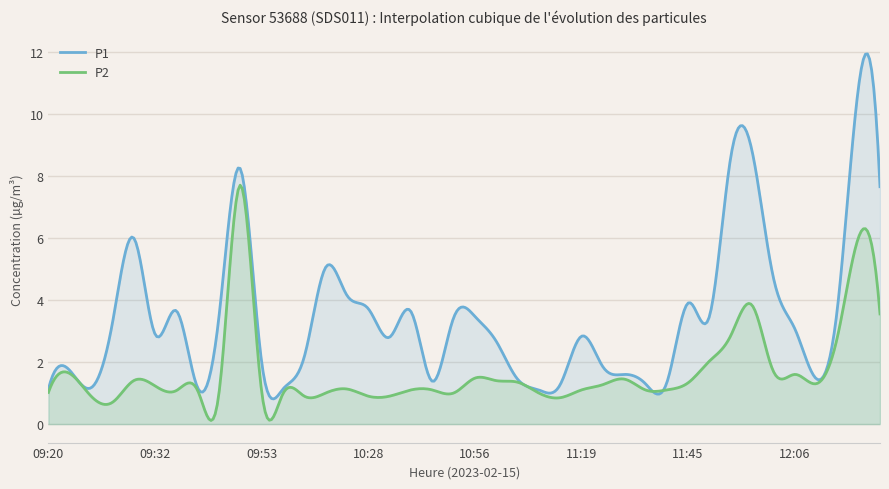

Rank the series by their maximum value, from lowest to highest.

P2, P1